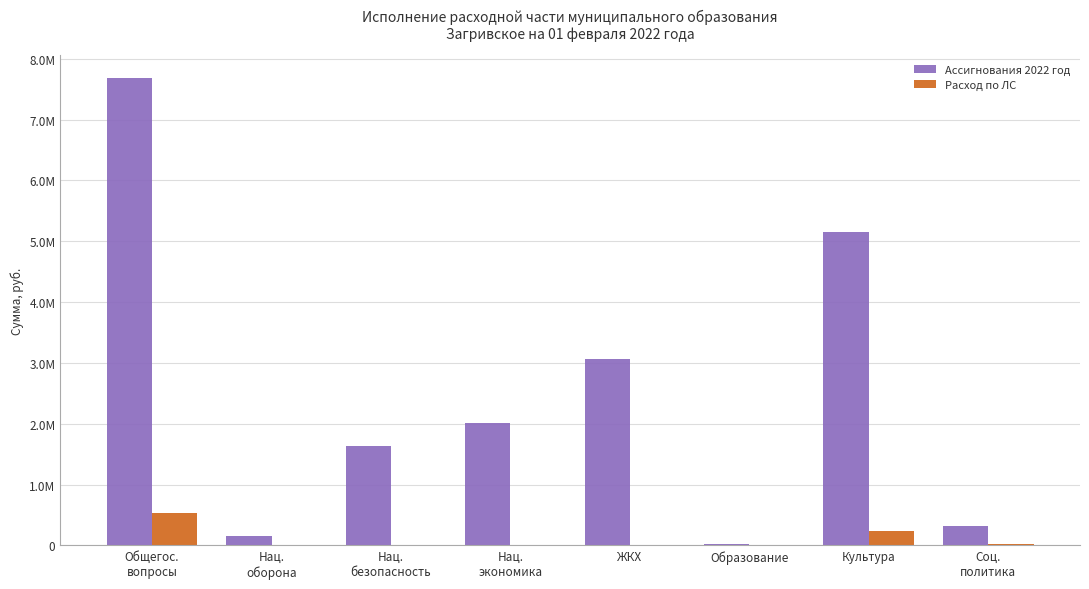

Which series has the largest total across all categories?

Ассигнования 2022 год